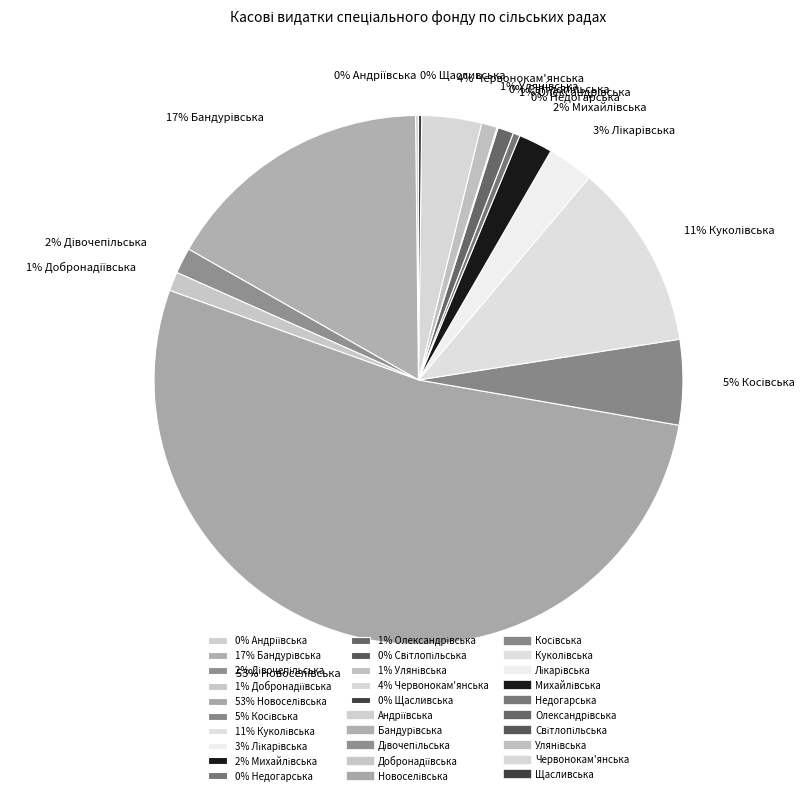

To the nearest percent, what is the average slice percentage?

7%